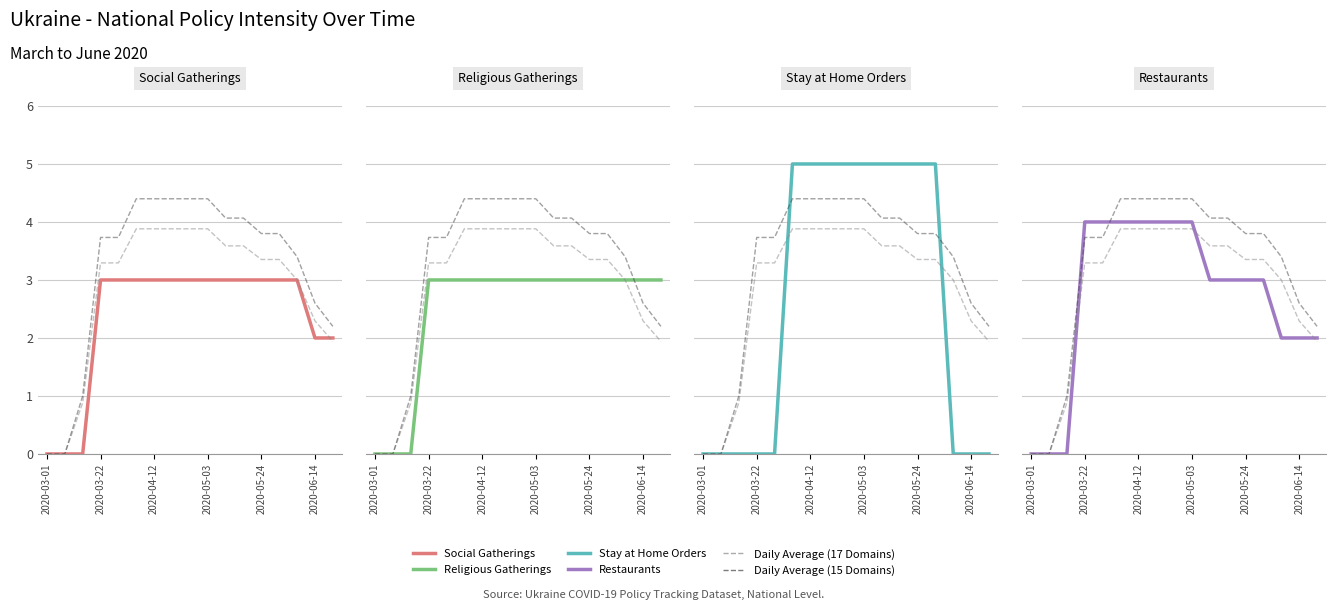

What is the difference between the second highest and minimum values in the Daily Average (17 Domains) series?

3.9